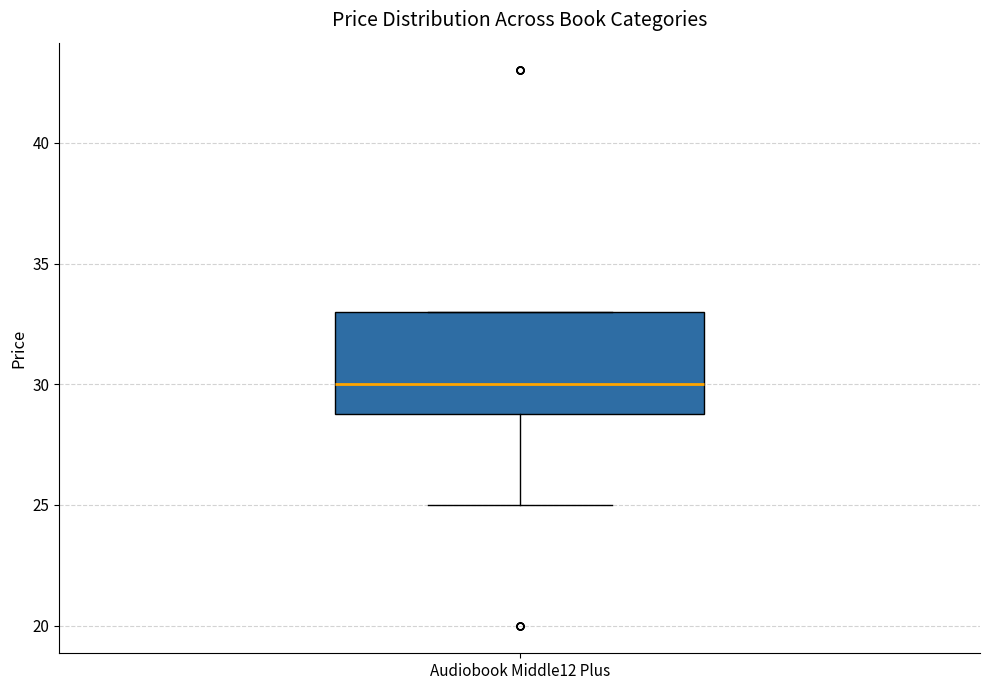

Read this box plot against the y-axis: the position of the median line, the range covered by the box, and the ends of both whiskers. The values are not printed on the chart, so give them approximately, as read against the axis.

median 30, box 29 to 33, whiskers 25 to 33